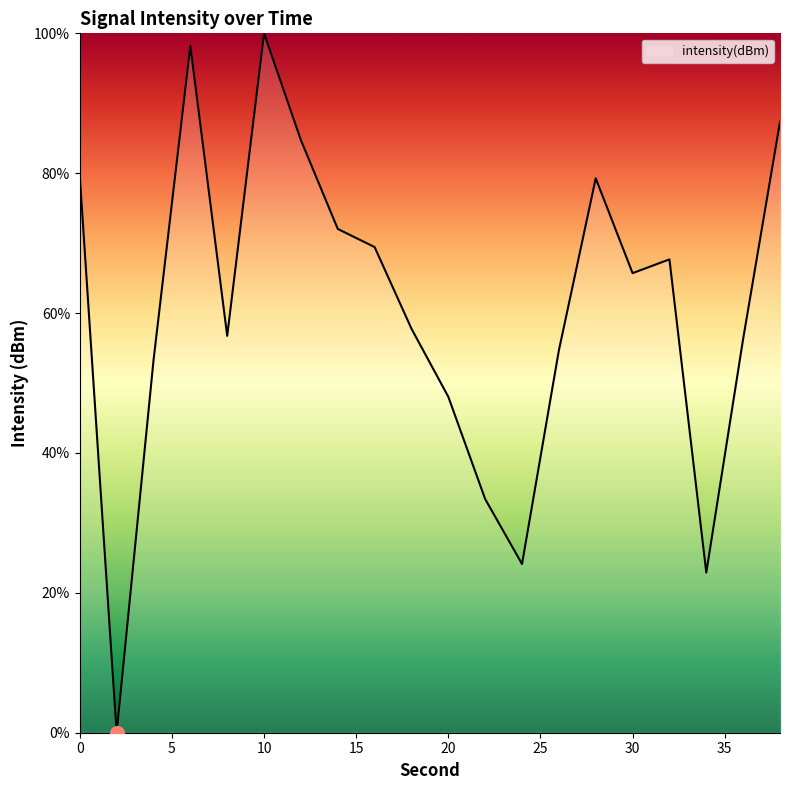

What is the greatest value displayed?

100.0